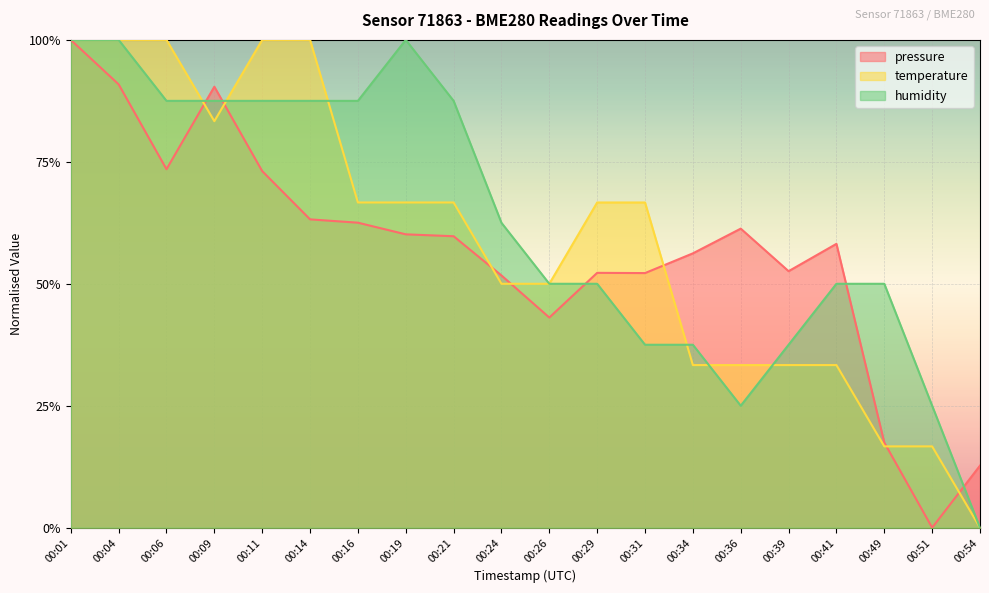

The humidity series shows 87.5 at 00:06. True or false?

True